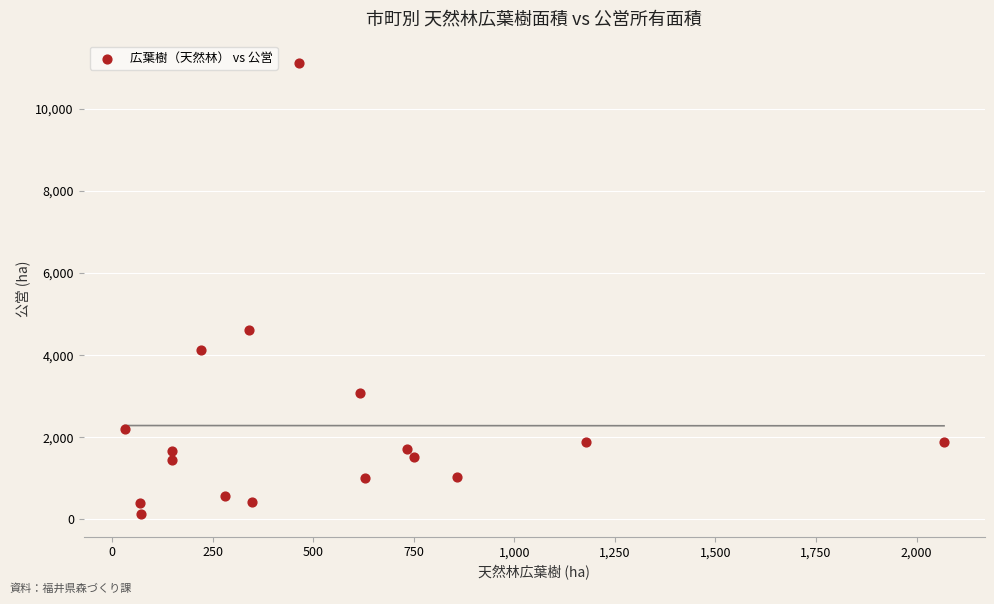

What Y value in the scatter plot is closest to 5621?

4611.4